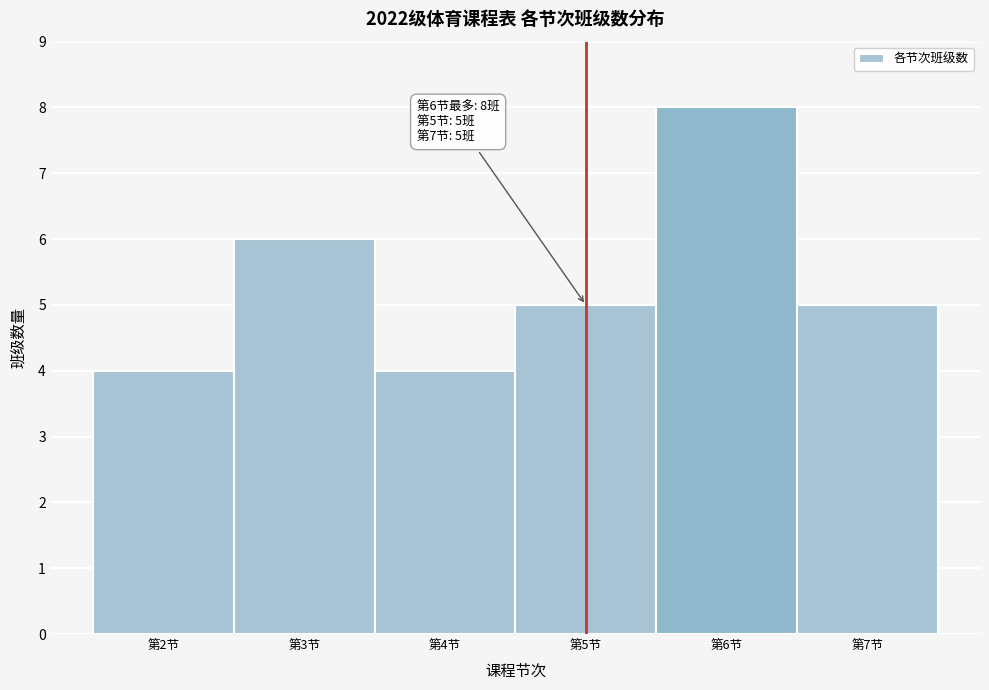

Over which range of the x-axis is the bar tallest?

5.5 to 6.5